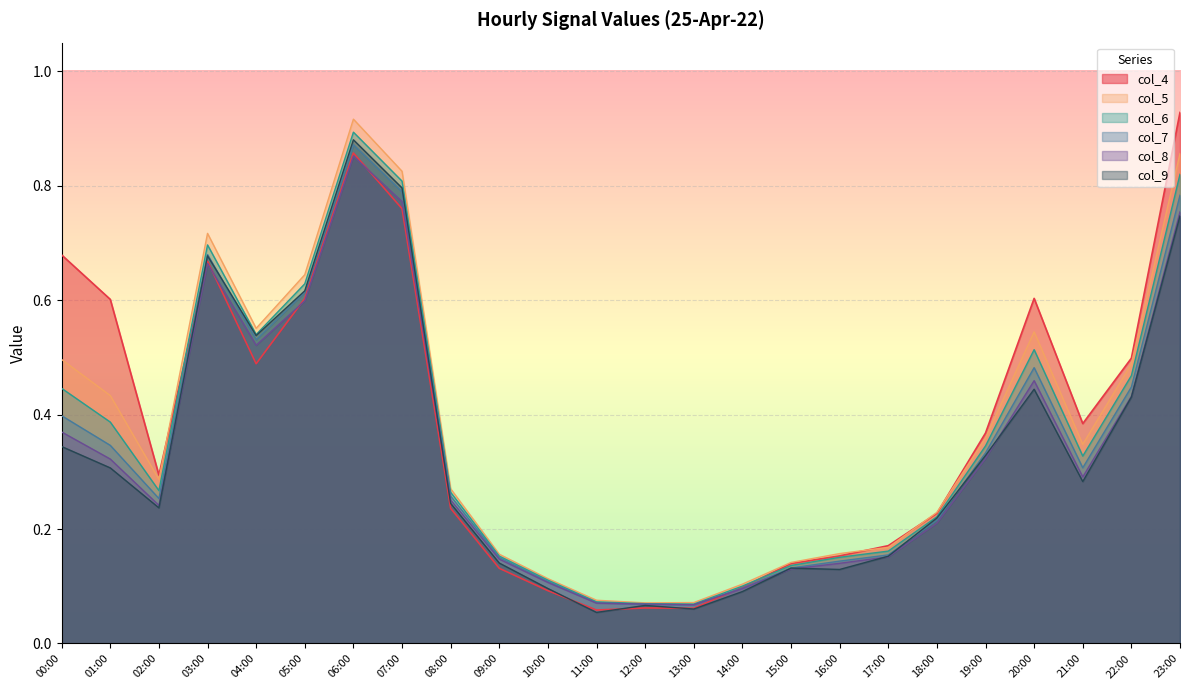

What is the difference between the col_6 values at 08:00 and 05:00?

0.4